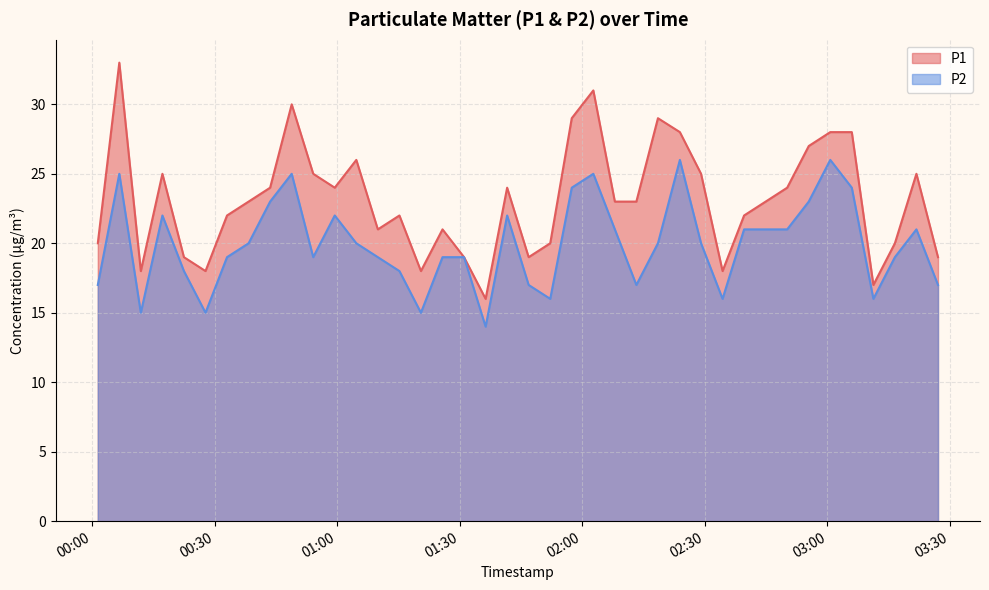

True or false: P1 has more than 2 interior local peaks.

True